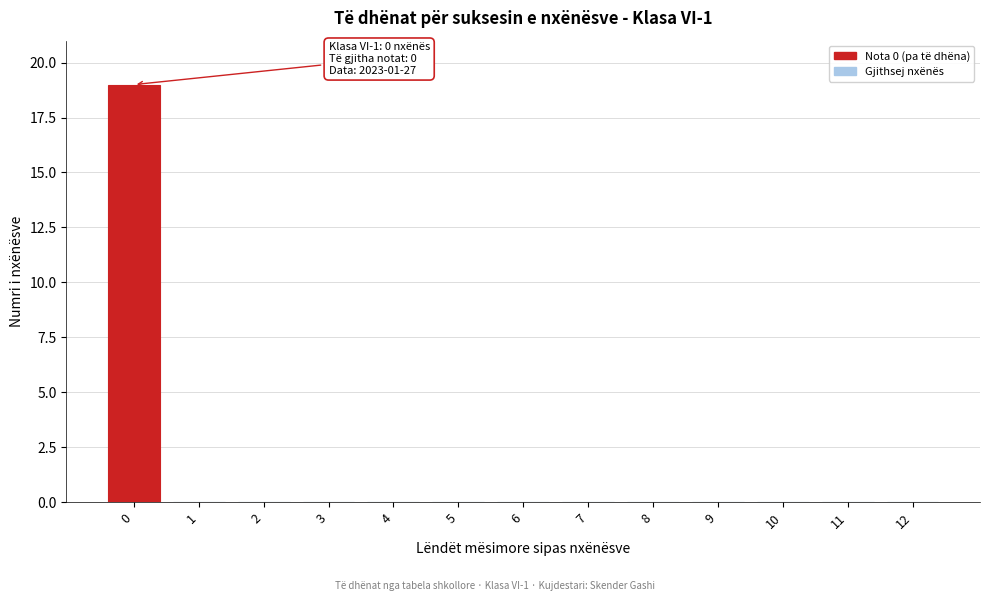

Reading left to right, transcribe all the data shown in this chart.

0=19	1=0	2=0	3=0	4=0	5=0	6=0	7=0	8=0	9=0	10=0	11=0	12=0